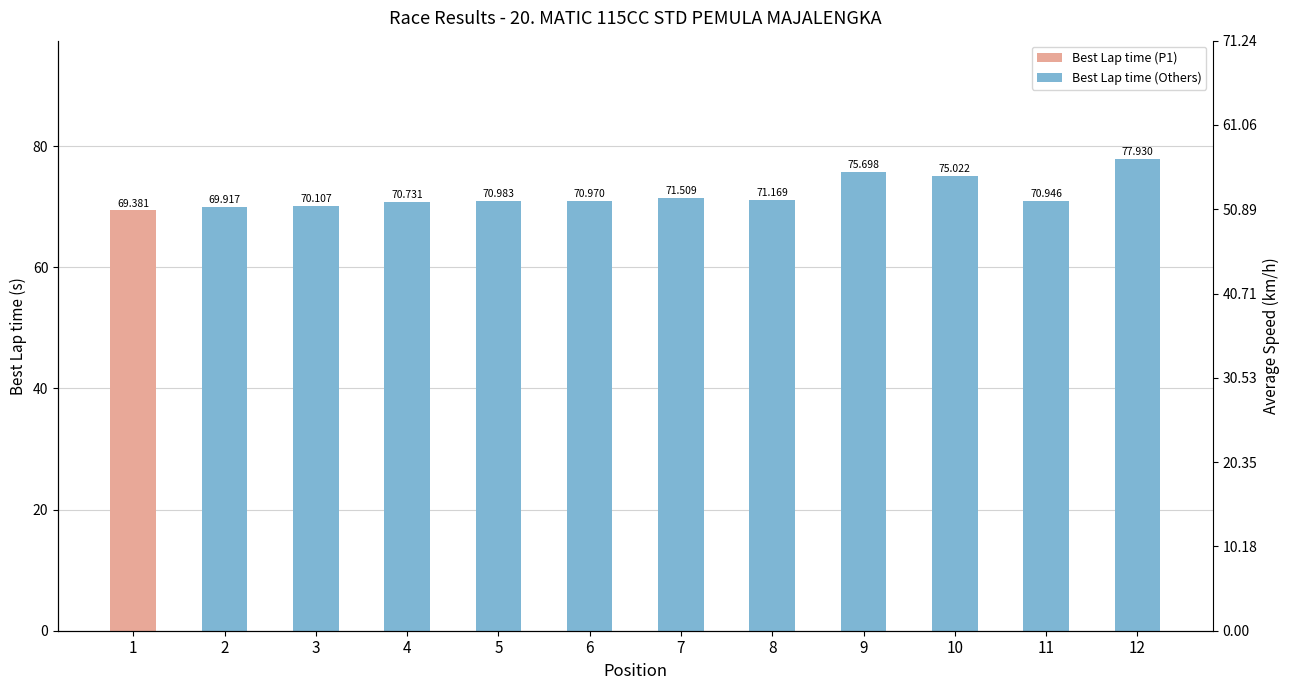

What is the minimum value shown in the chart?

69.4